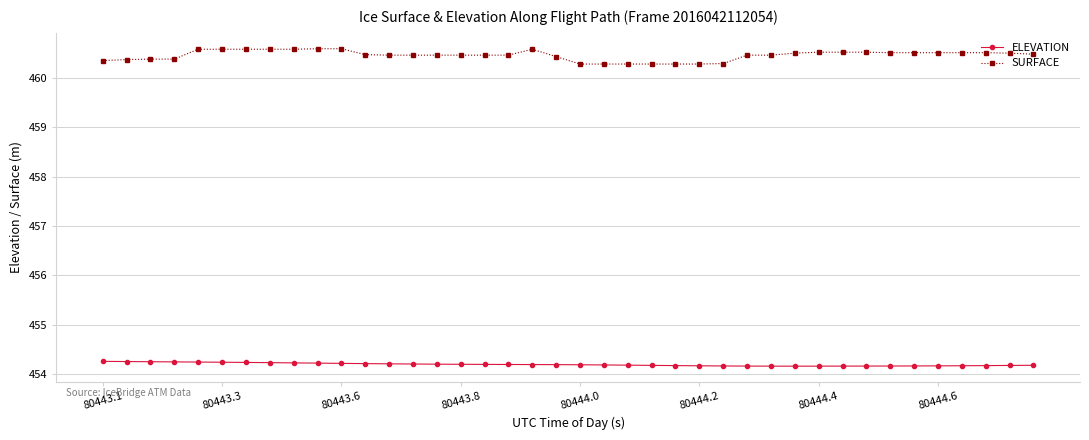

Which series has the largest total across all categories?

SURFACE